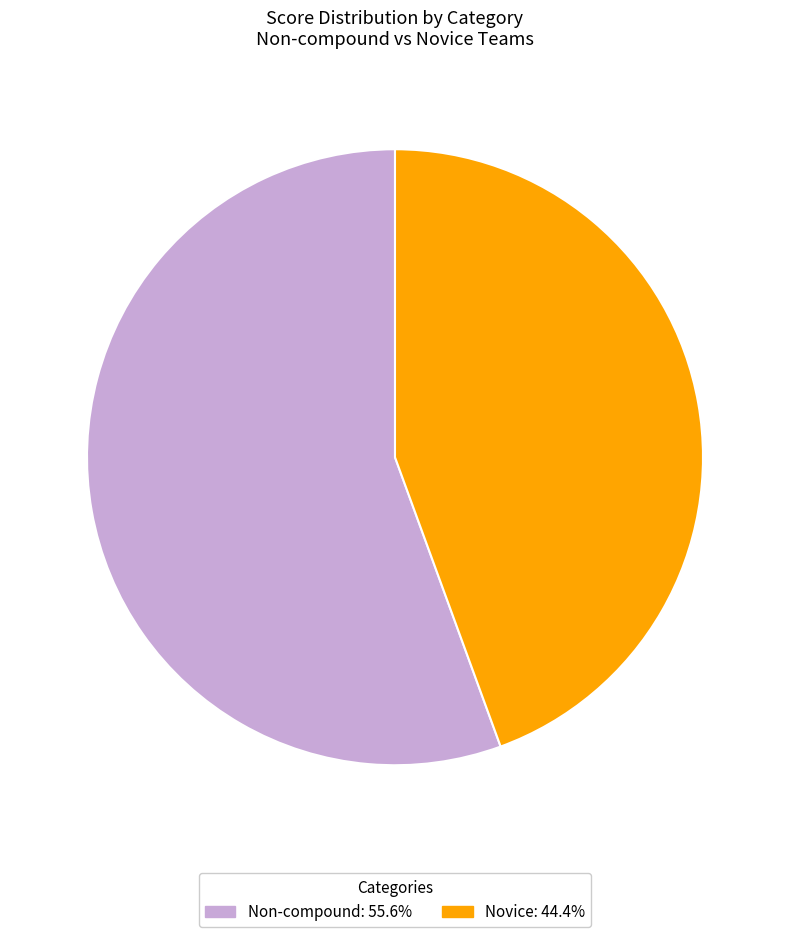

Which slice is the smallest?

Novice